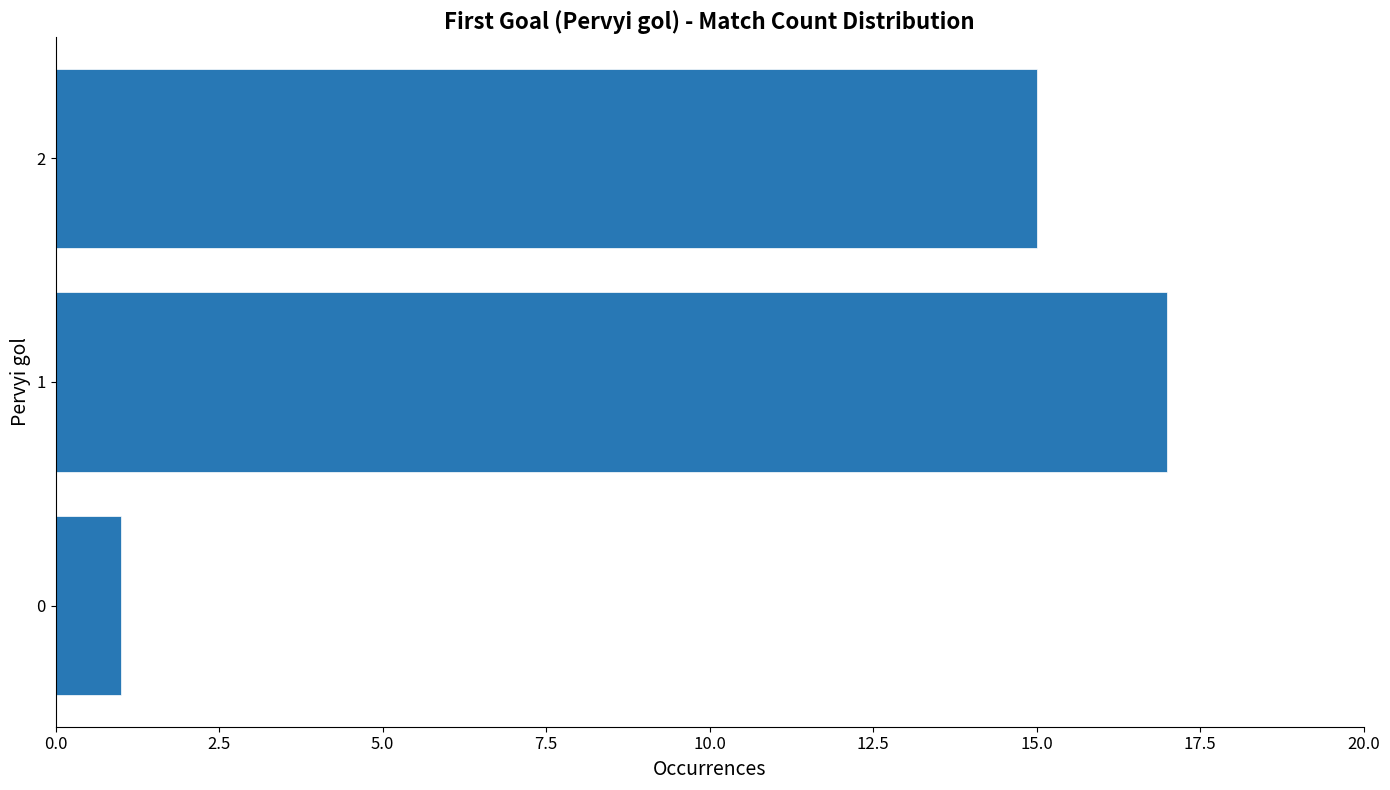

What is the greatest value displayed?

17